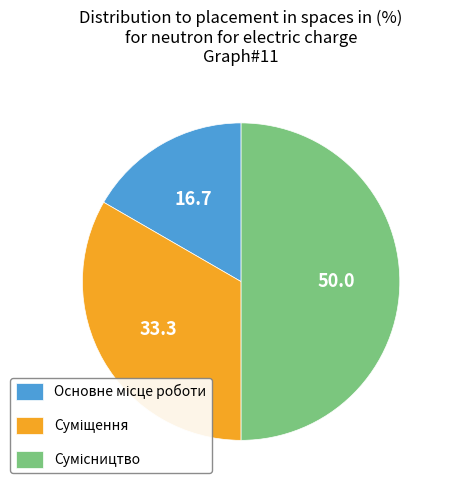

Rank the categories by value from highest to lowest.

Сумісництво, Суміщення, Основне місце роботи